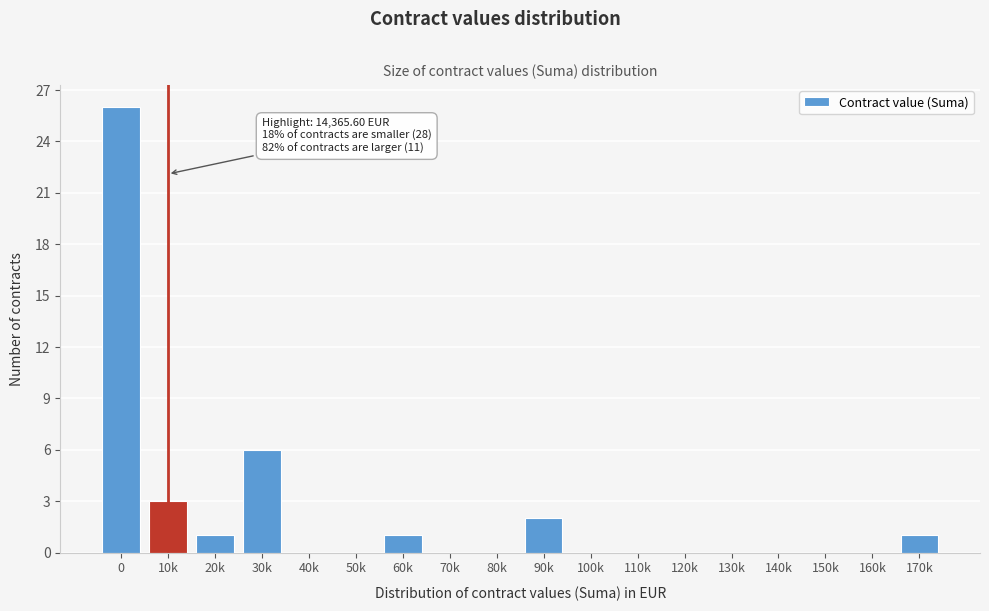

Reading left to right, list all the values displayed in this chart.

0=26	10k=3	20k=1	30k=6	40k=0	50k=0	60k=1	70k=0	80k=0	90k=2	100k=0	110k=0	120k=0	130k=0	140k=0	150k=0	160k=0	170k=1